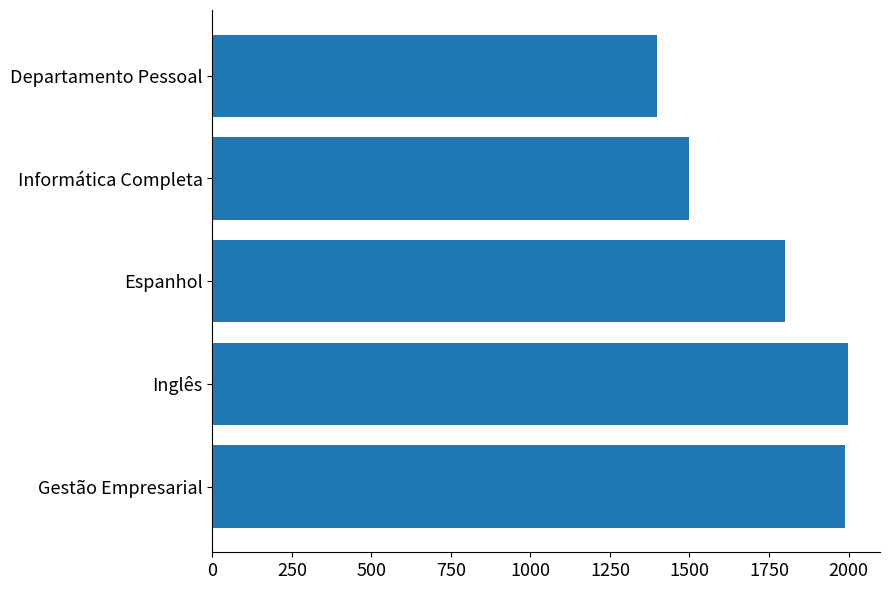

What is the change in value from Inglês to Informática Completa?

-500